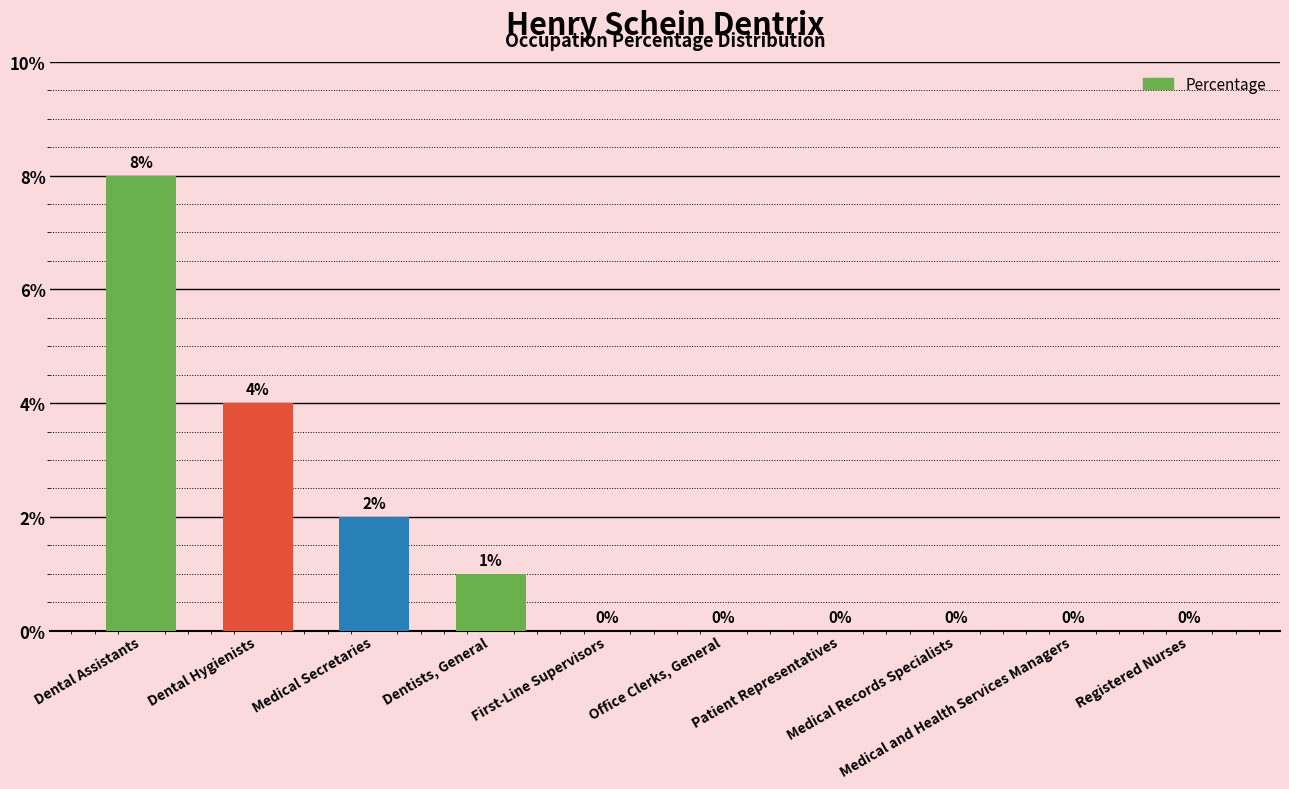

Are the bars horizontal?

No